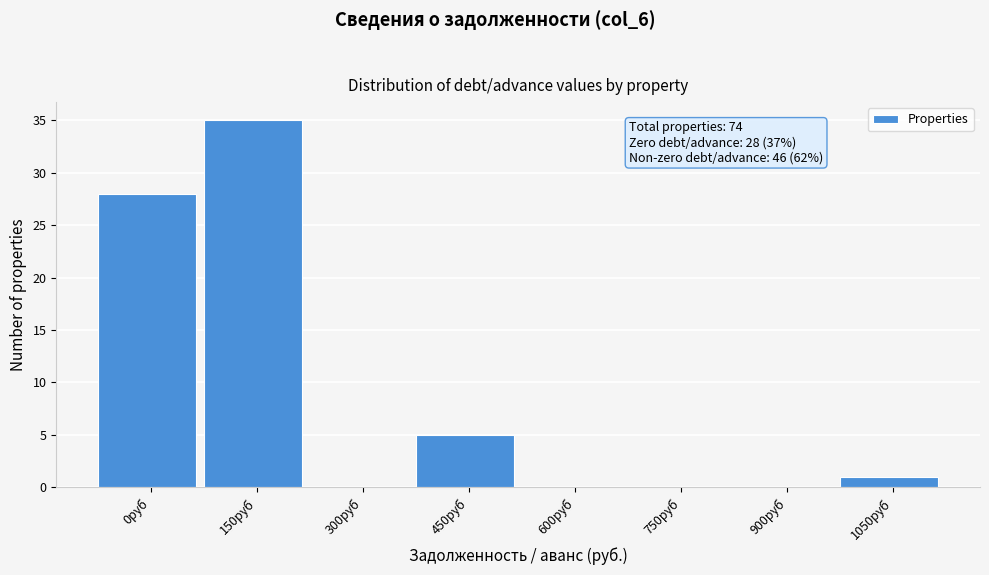

Reading left to right, what are all the values shown in this chart?

0руб=28	150руб=35	300руб=0	450руб=5	600руб=0	750руб=0	900руб=0	1050руб=1